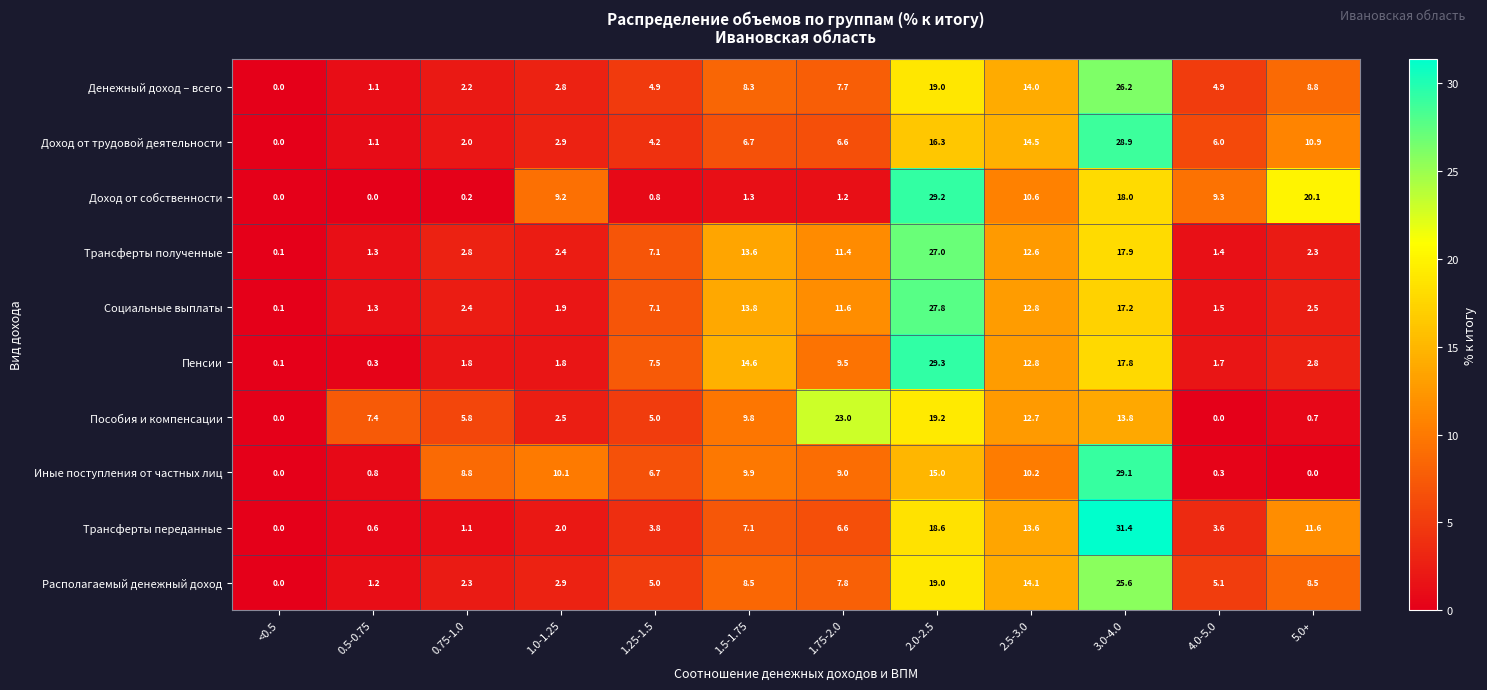

The Доход от собственности series shows 2.0 at 1.5-1.75. True or false?

False